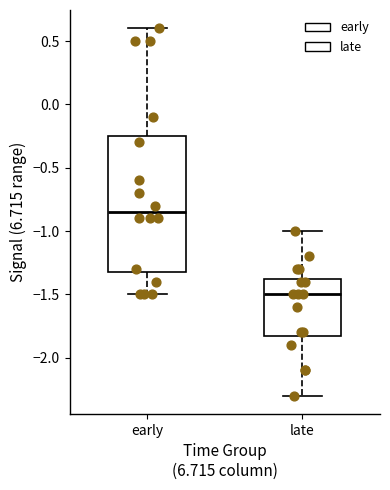

Reading left to right, transcribe this box plot: for each box, give where its median line is, the range the box spans, and where its two whiskers end, as read against the y-axis. The values are not printed on the chart, so give them approximately, as read against the axis.

early: median -0.85, box -1.30 to -0.25, whiskers -1.50 to 0.60
late: median -1.50, box -1.80 to -1.35, whiskers -2.30 to -1.00